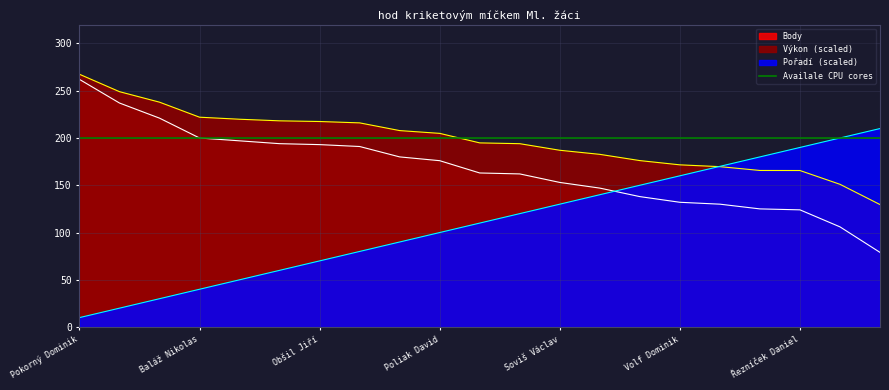

Does the chart have visible grid lines?

Yes